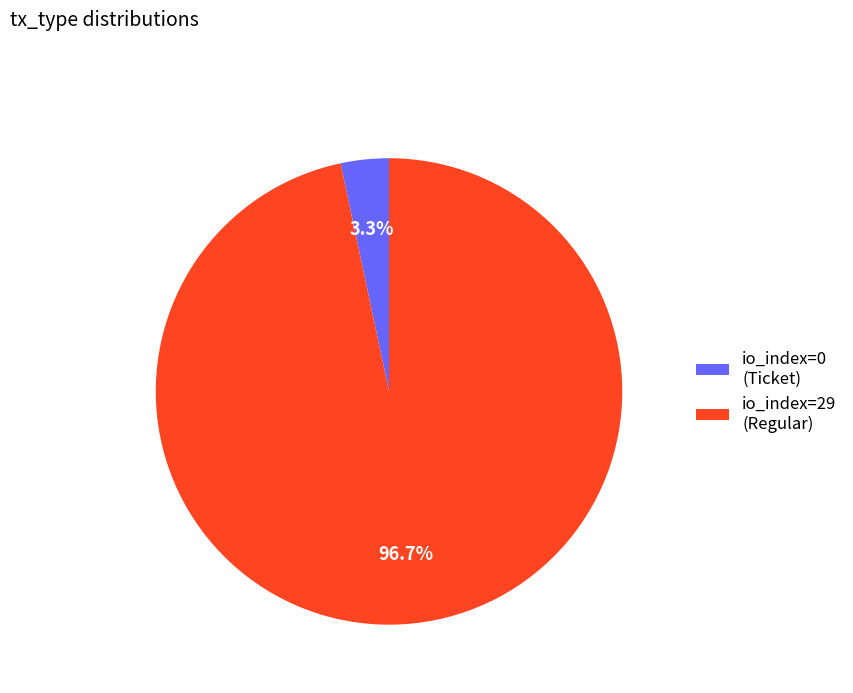

To the nearest percent, what is the difference between the largest and smallest slice percentages?

93%